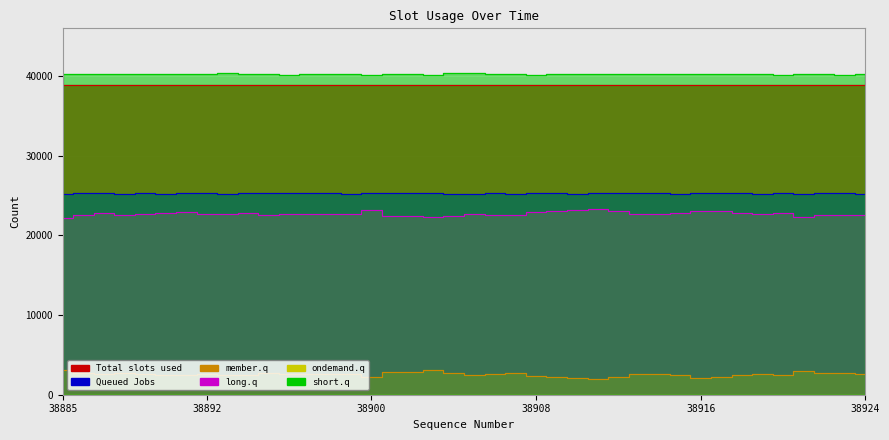

At which label does Queued Jobs reach its peak?

38900